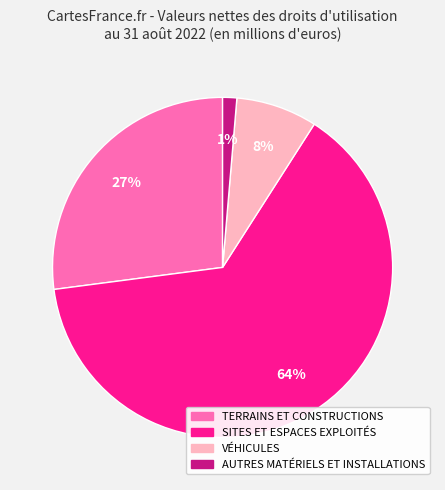

How many slices are in this pie chart?

4